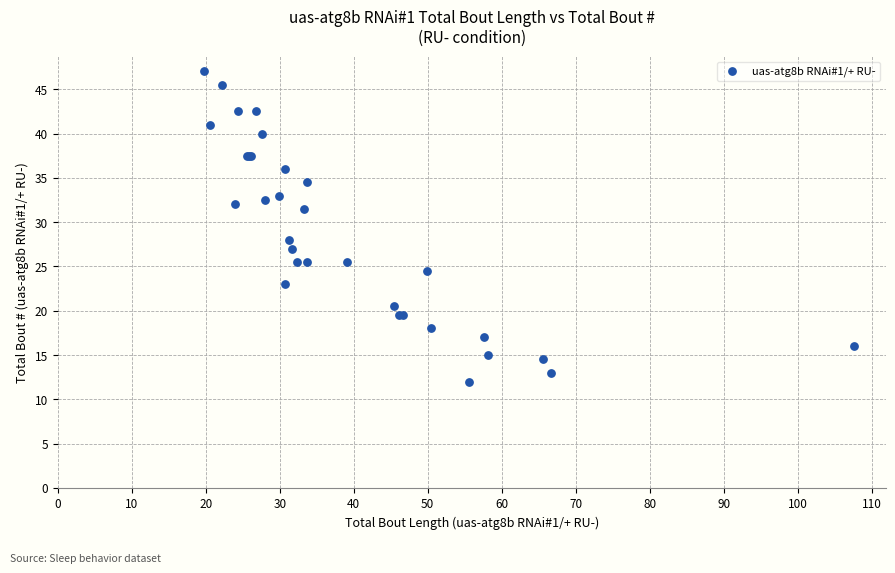

What Y value in the scatter plot is closest to 29?

28.0